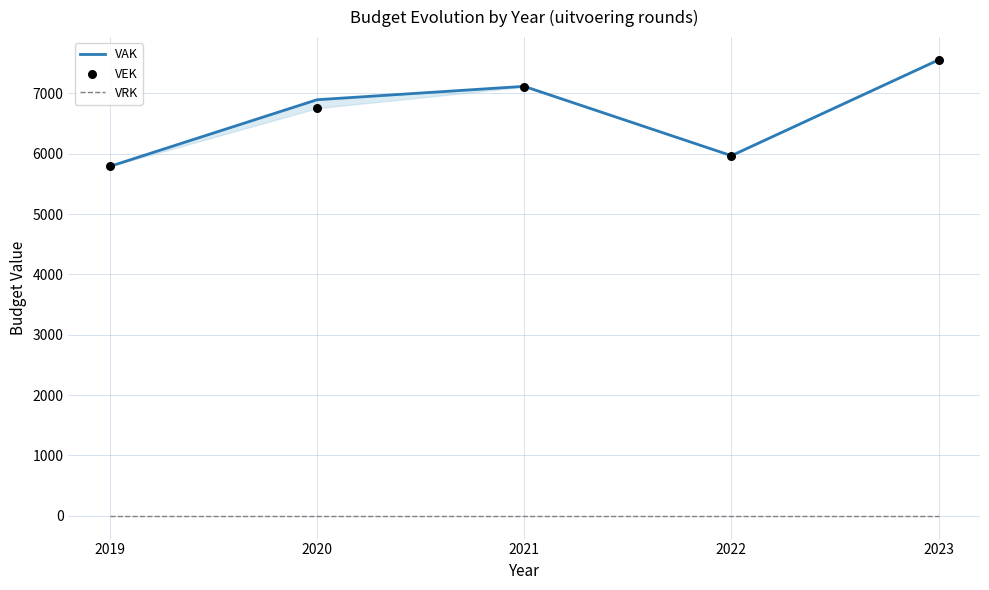

Which series has the largest Y range (max minus min)?

VAK